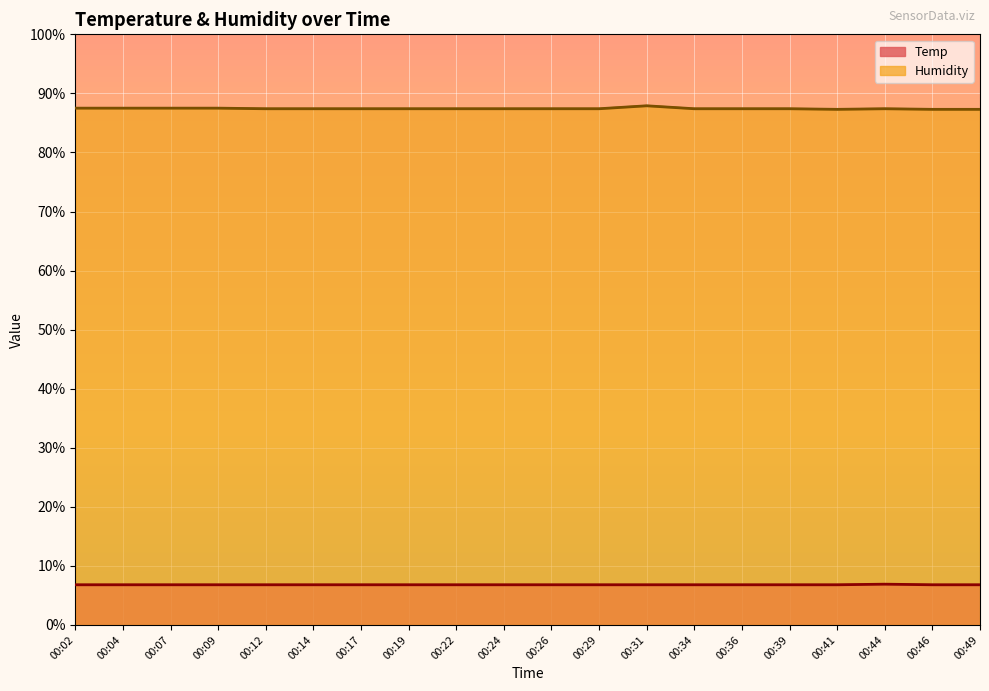

Which has a higher value, 00:26 or 00:49?

00:26